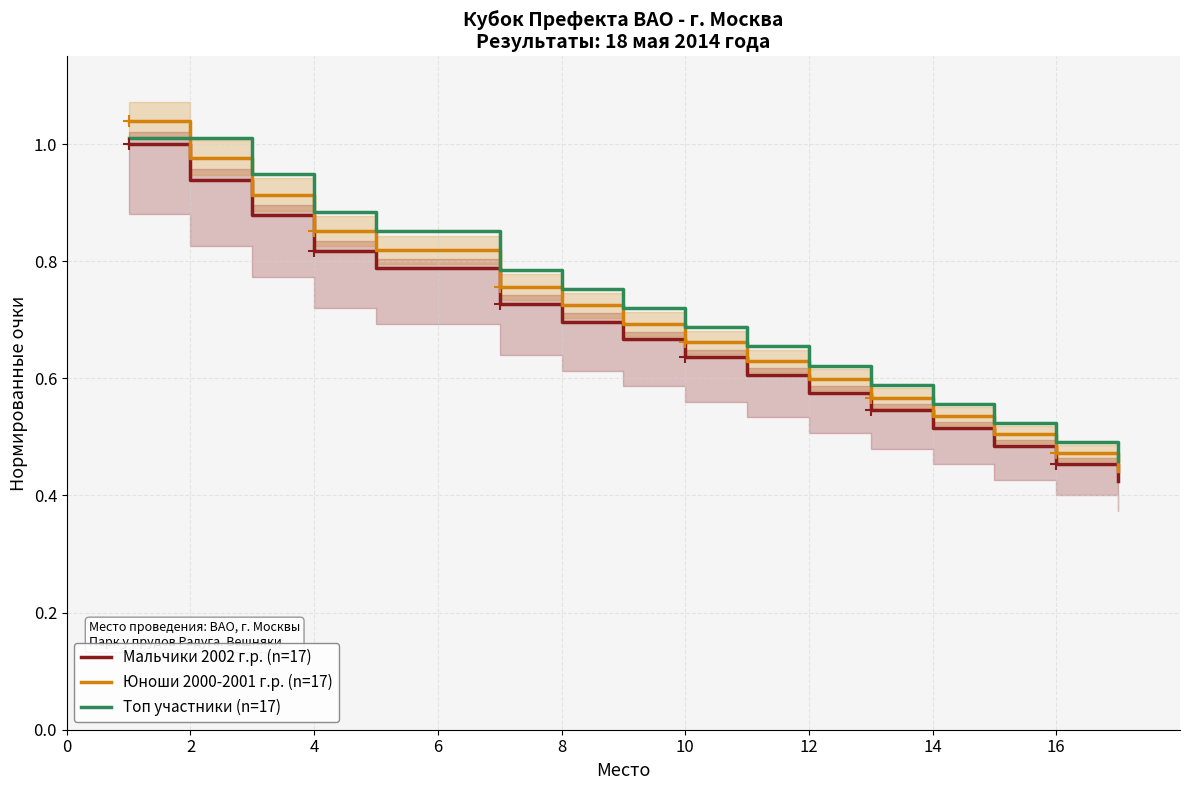

True or false: Юноши 2000-2001 г.р. (n=17) has more than 0 points higher than both neighbors.

False